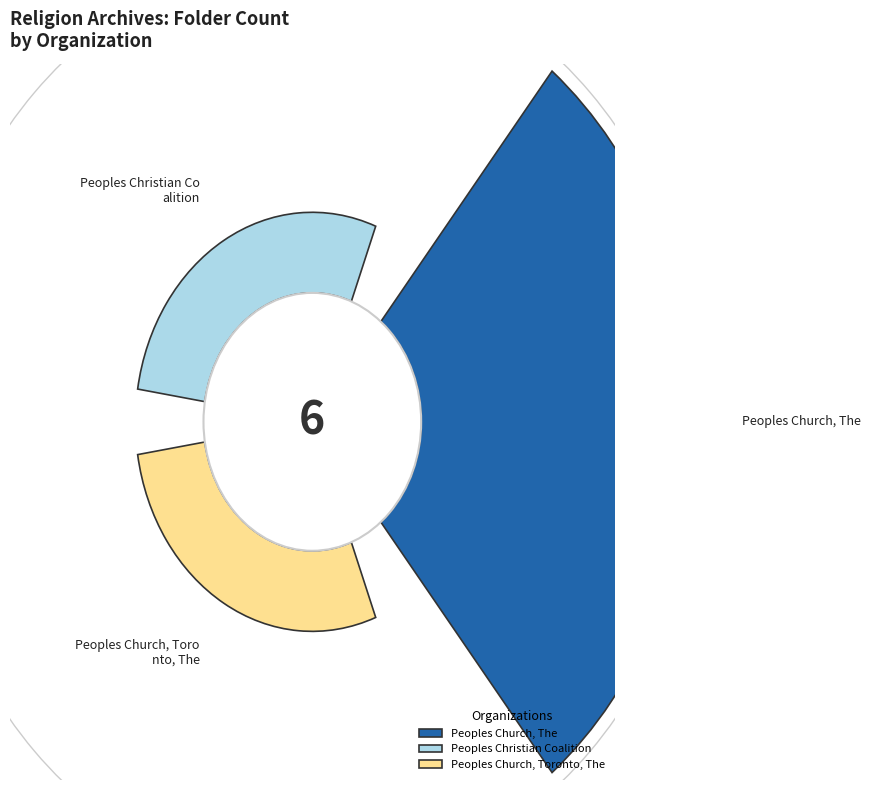

What portion of the pie excludes Peoples Christian Coalition?

83.3%